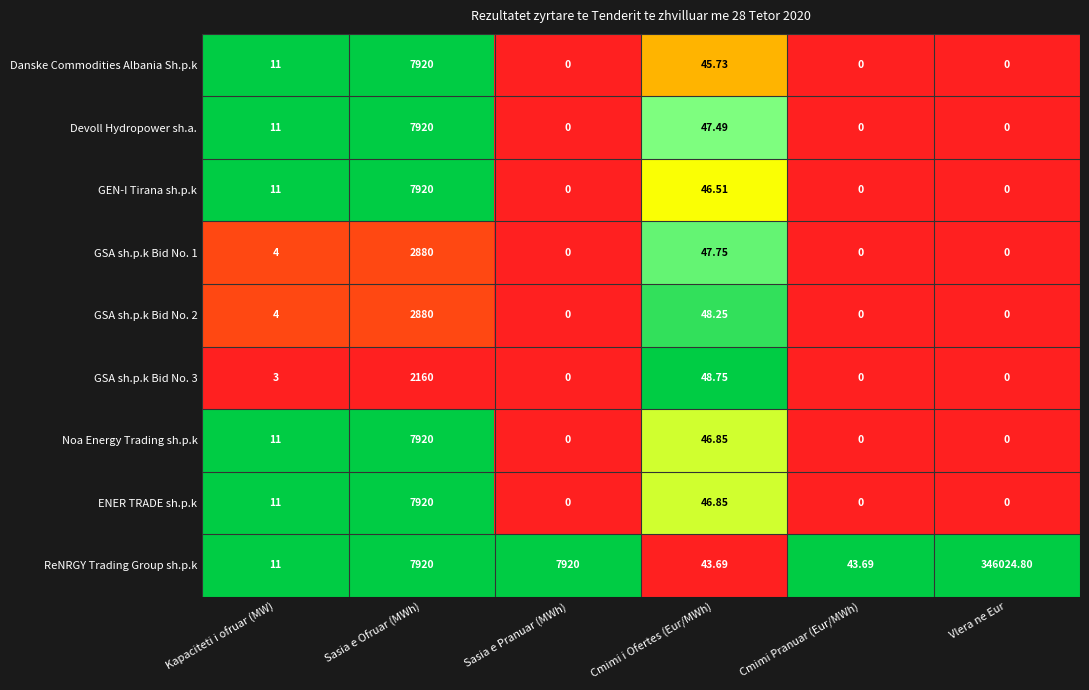

Which series has the widest spread of values?

ReNRGY Trading Group sh.p.k